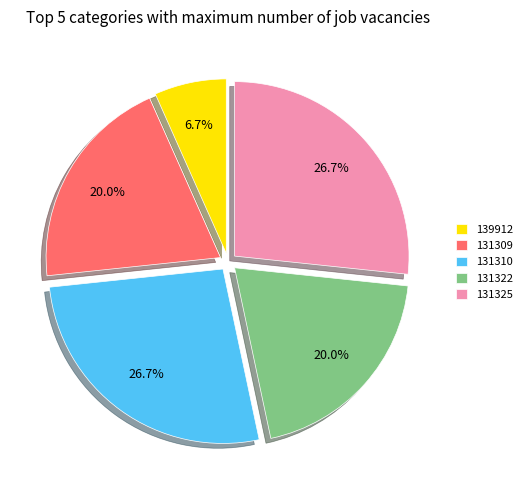

What is the smallest slice in the pie chart?

139912